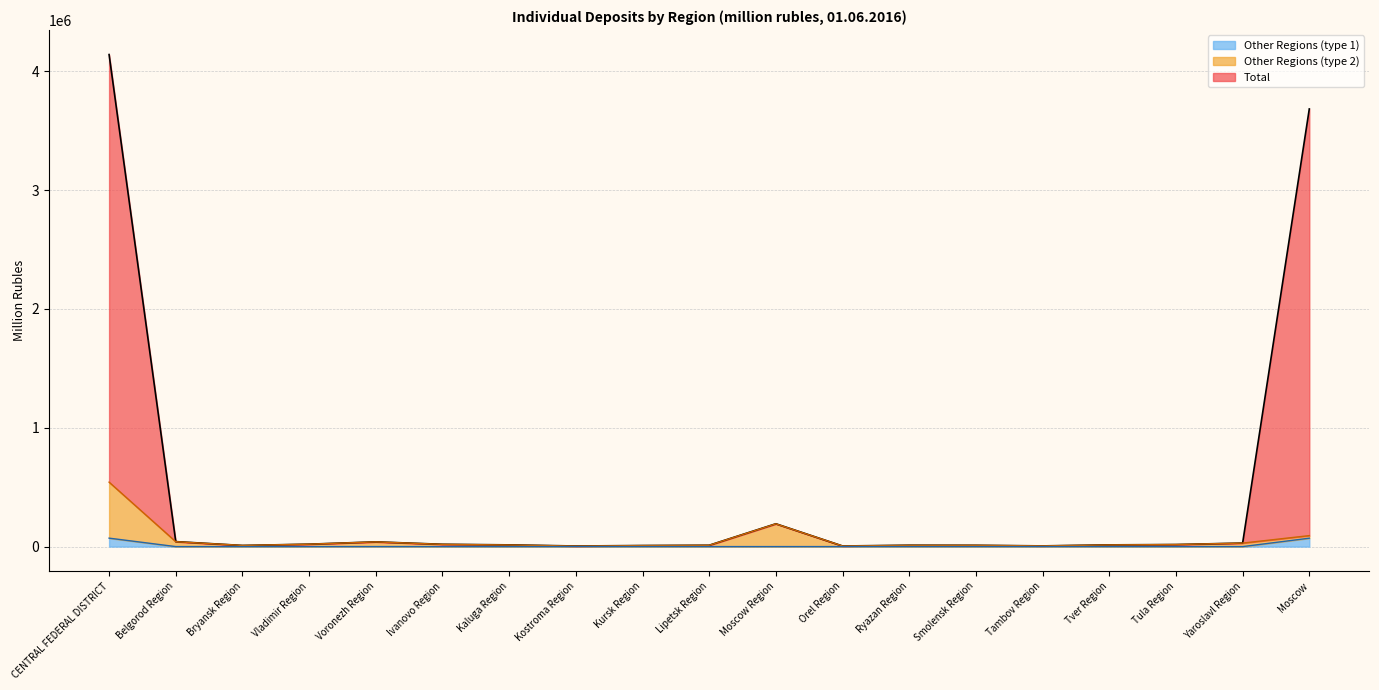

Where is Total nearest to the value 2073151?

Moscow